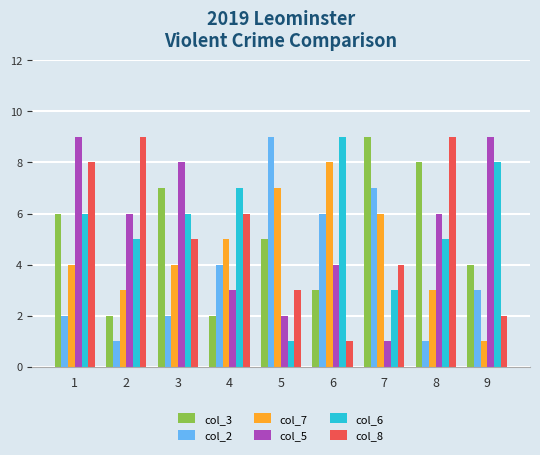

What is the total value across all series at 4?

27